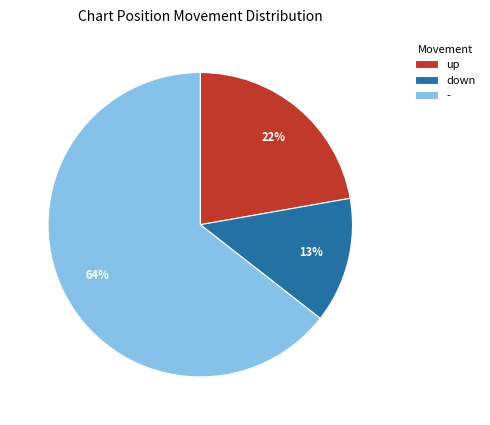

Is it true that up is 7% of the pie?

False